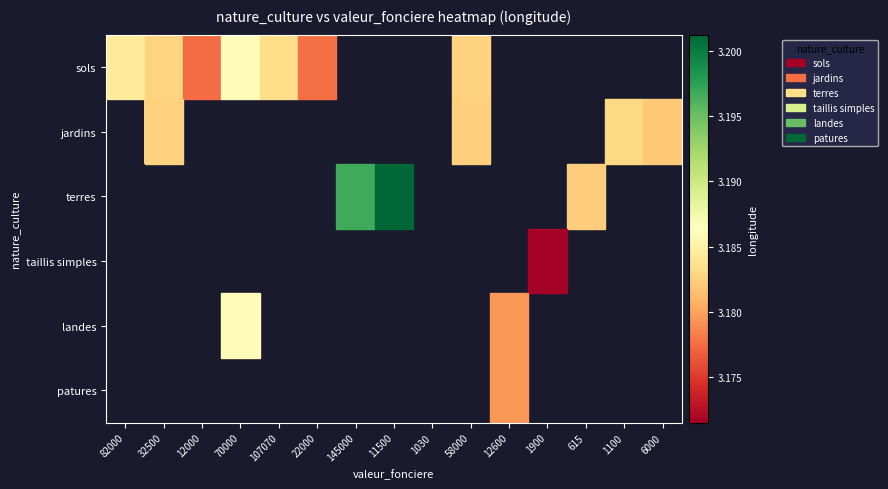

Between 12600 and 145000, which is larger?

145000